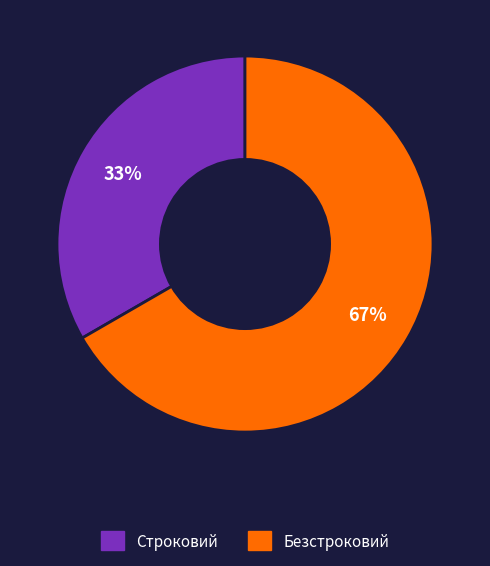

To the nearest percent, what portion does Строковий represent?

33%